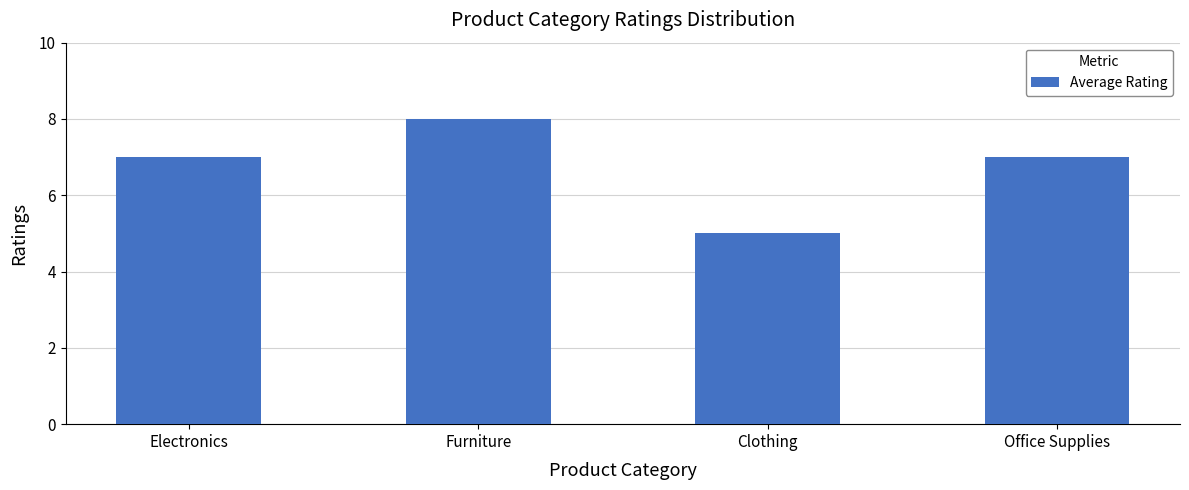

What is the difference between the values at Electronics and Clothing?

2